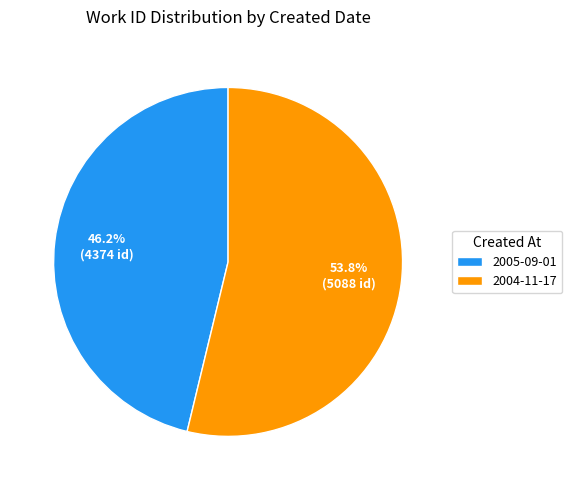

What percentage is the 2005-09-01 slice, to the nearest percent?

46%